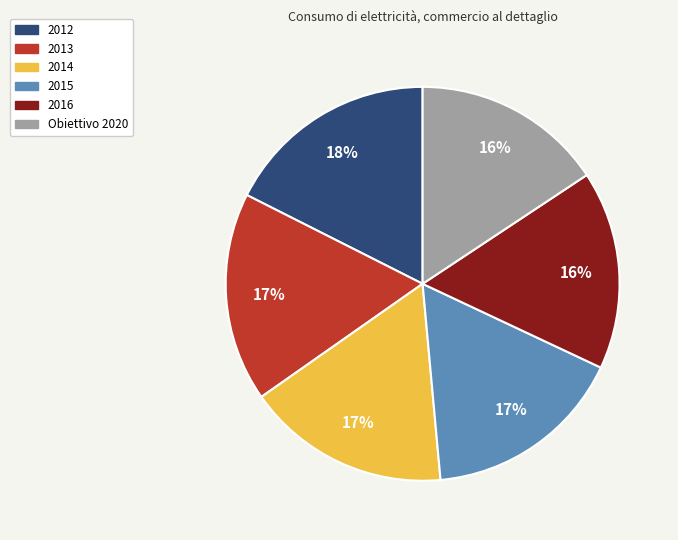

Approximately how many times larger is the value at Obiettivo 2020 compared to 2015?

0.9